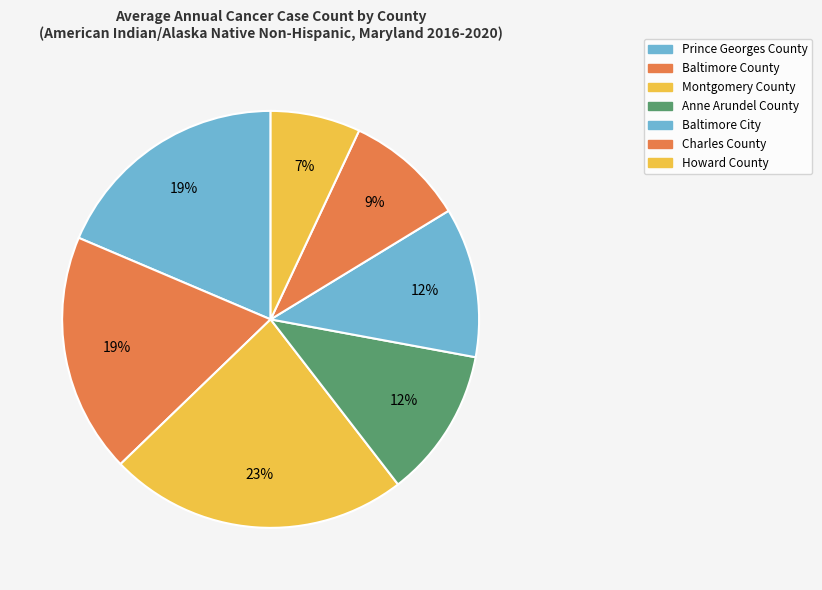

Between Howard County and Baltimore County, which is larger?

Baltimore County